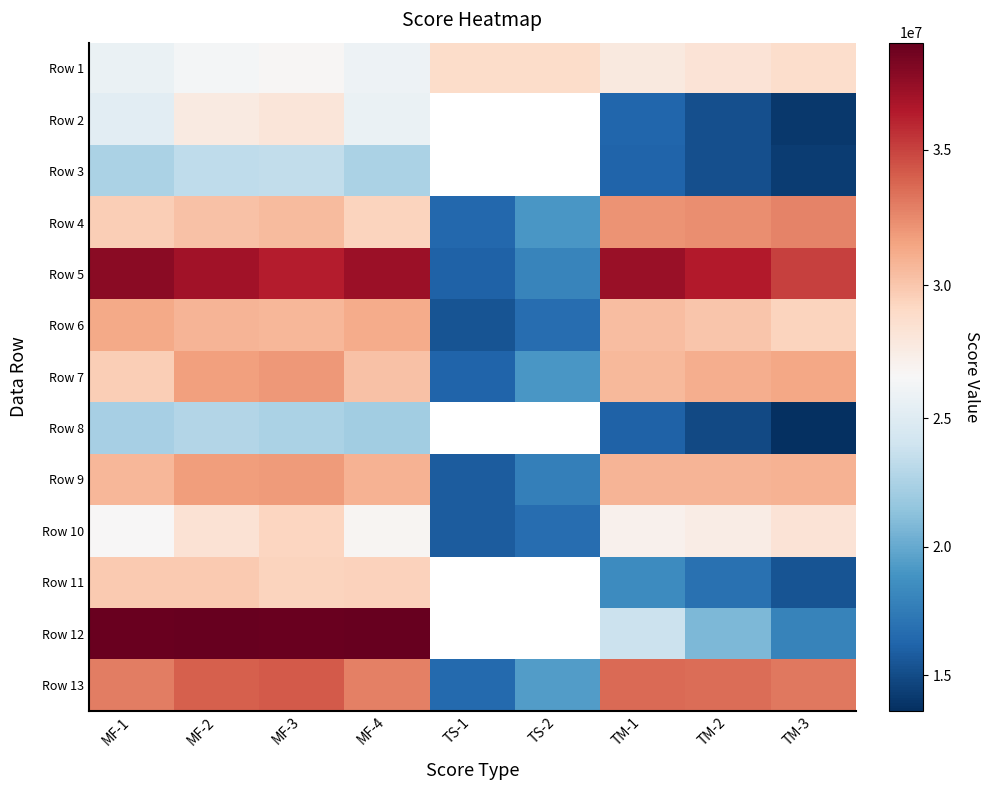

True or false: Row 13 has a value of 7430320.7 at TM-3.

False